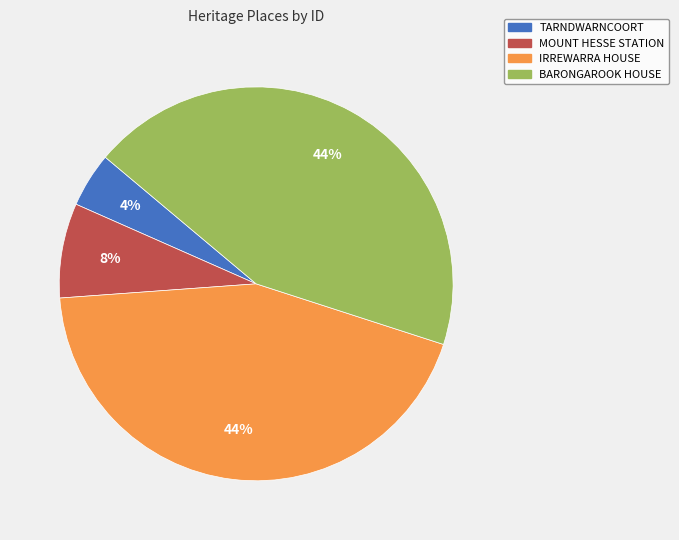

The BARONGAROOK HOUSE slice represents 37% of the pie. True or false?

False